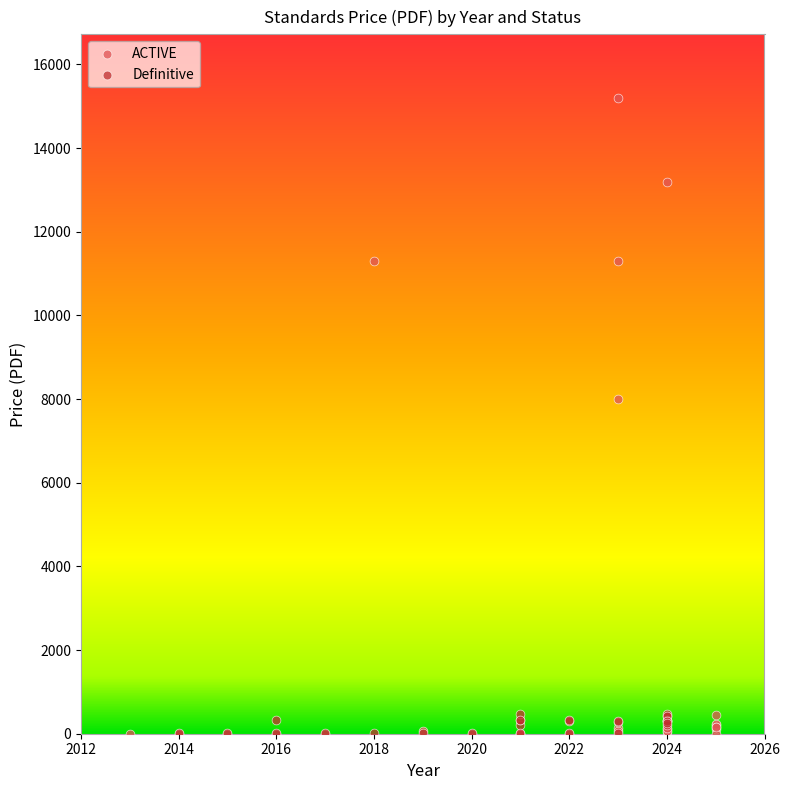

What are all the series names shown in the legend?

ACTIVE, Definitive